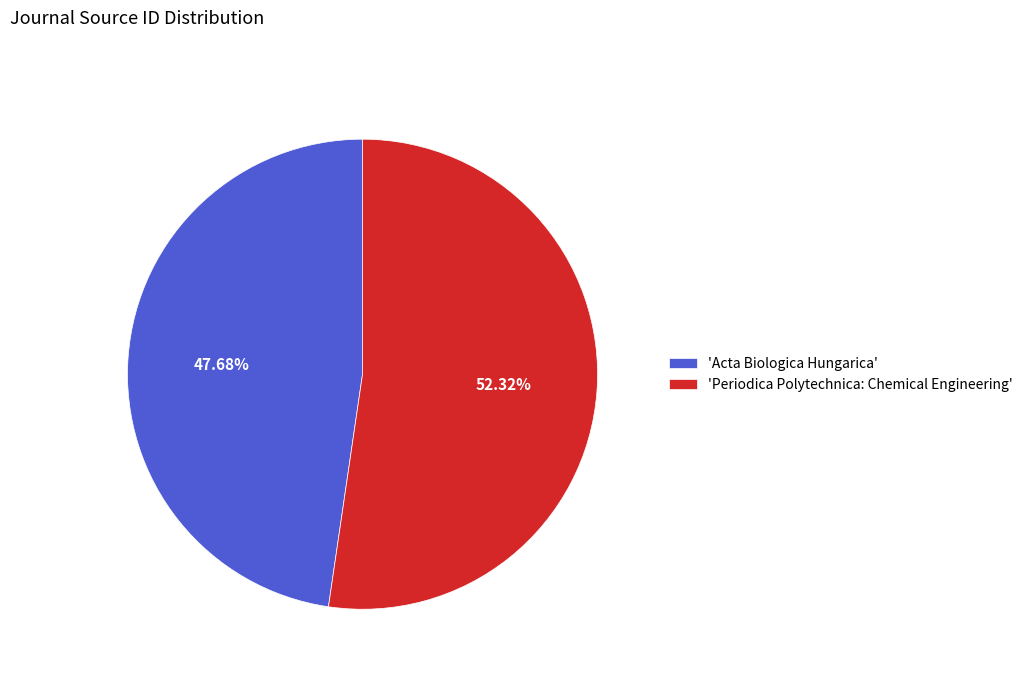

How many slices are in this pie chart?

2